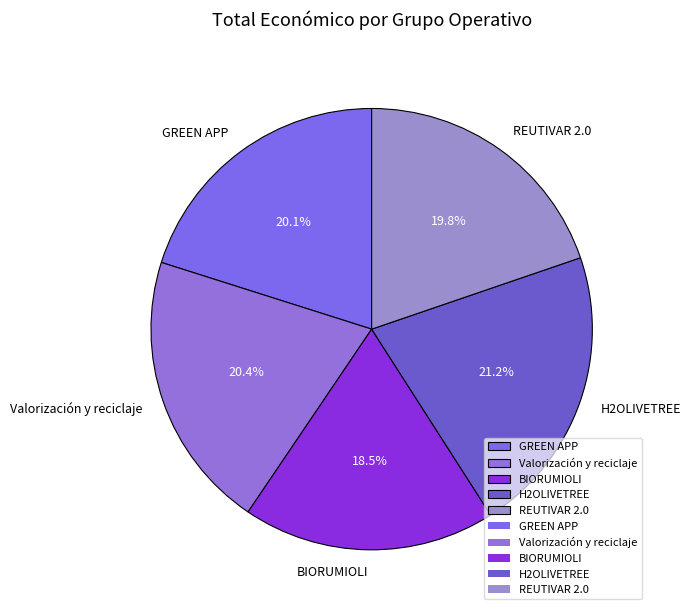

How many segments does this pie chart have?

5